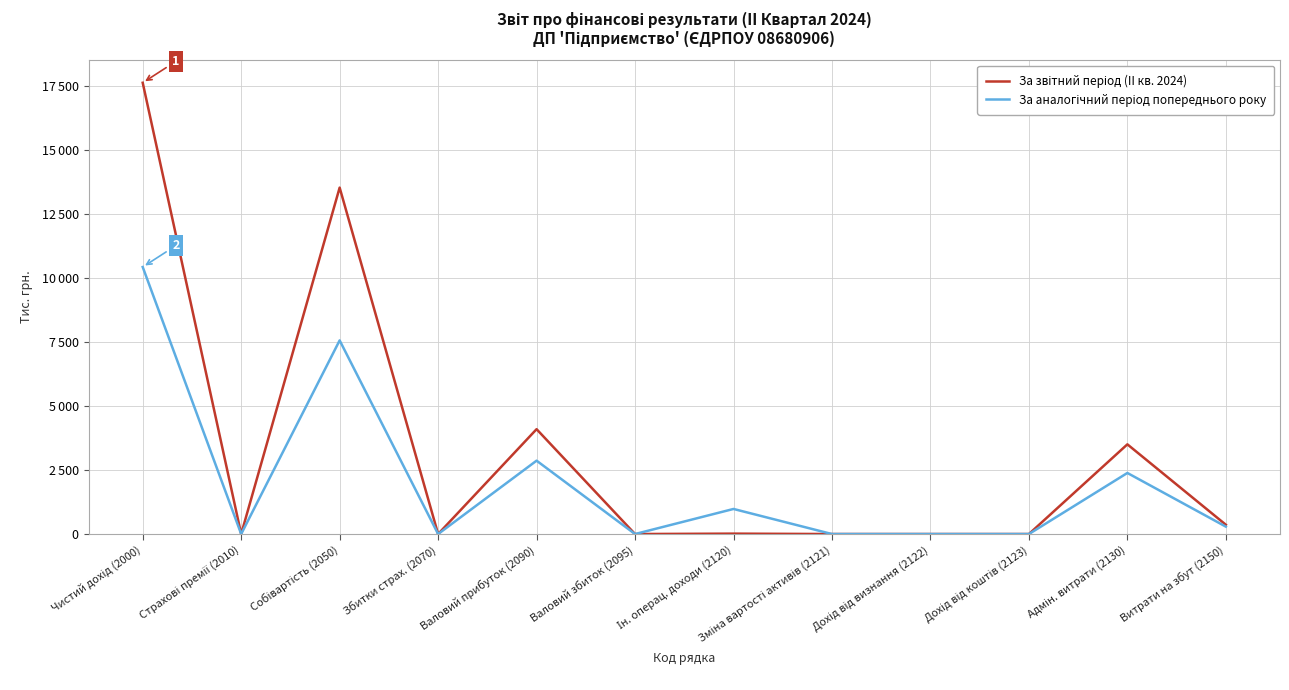

True or false: За звітний період (II кв. 2024) and За аналогічний період попереднього року intersect in this chart.

False